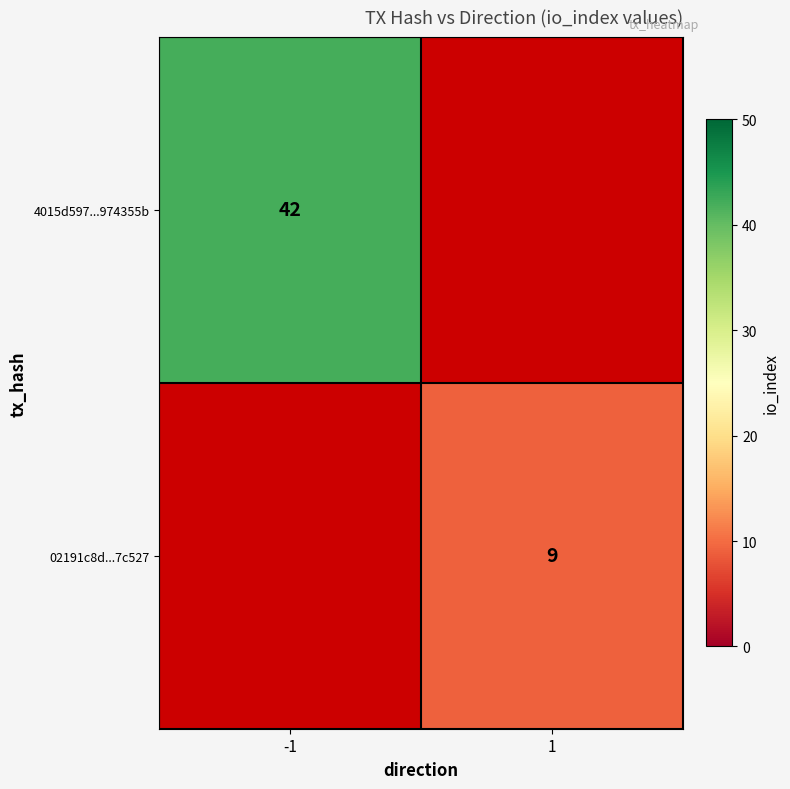

True or false: 4015d597...974355b has a value of 59.2 at -1.

False